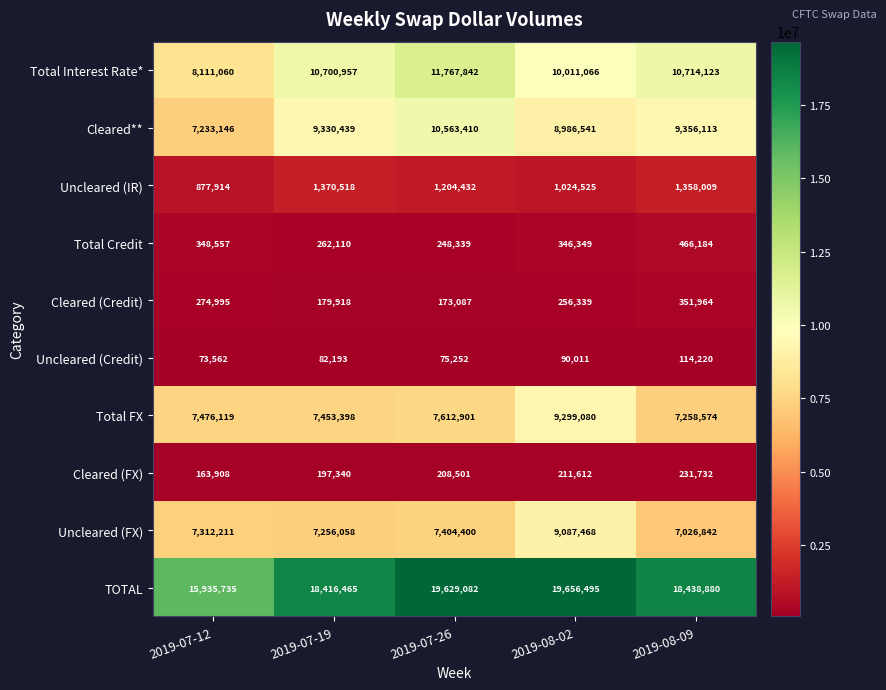

At which label is Cleared (FX) closest to 197820?

2019-07-19